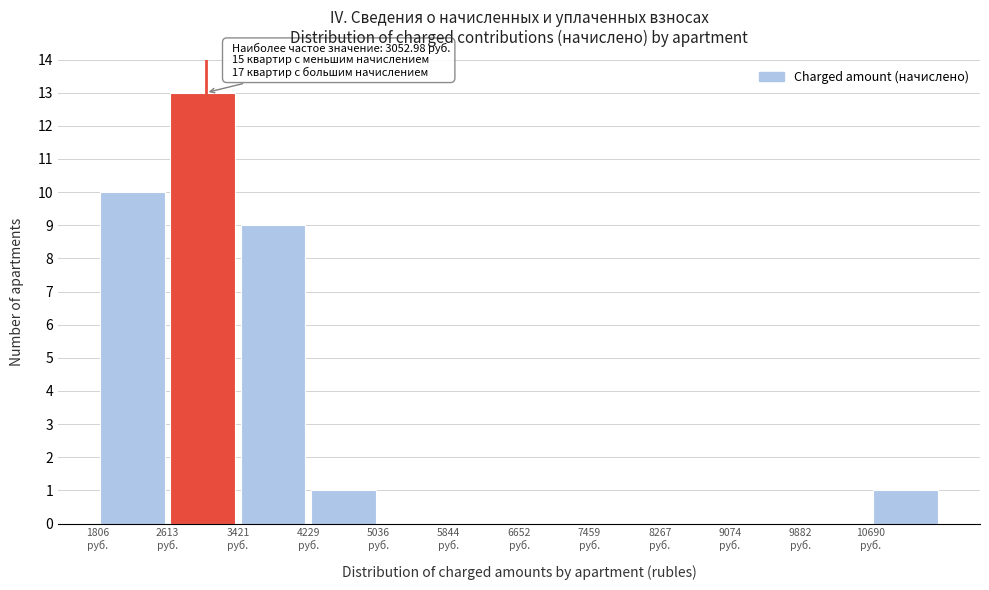

Which range on the x-axis has the tallest bar?

2600 to 3400